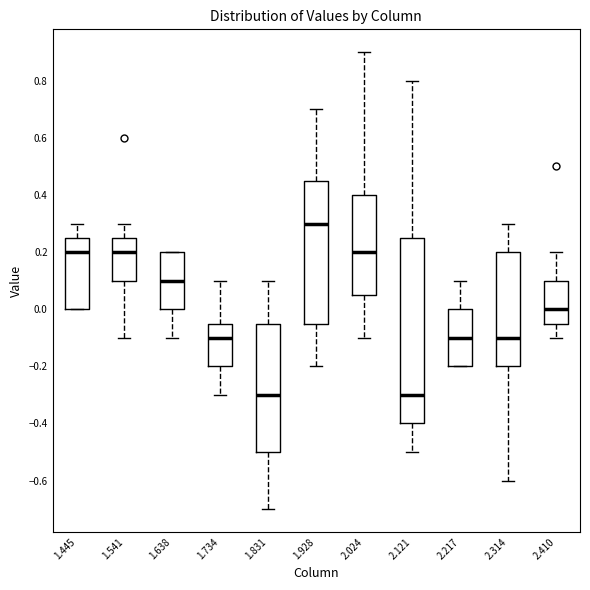

Where does the median line of the box at x = 2.314 sit on the y-axis? The values are not printed on the chart, so give them approximately, as read against the axis.

-0.10